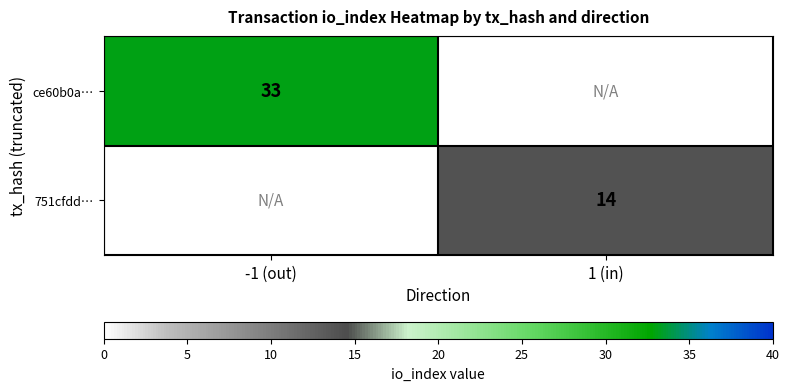

The ce60b0a… series shows 33 at -1 (out). True or false?

True